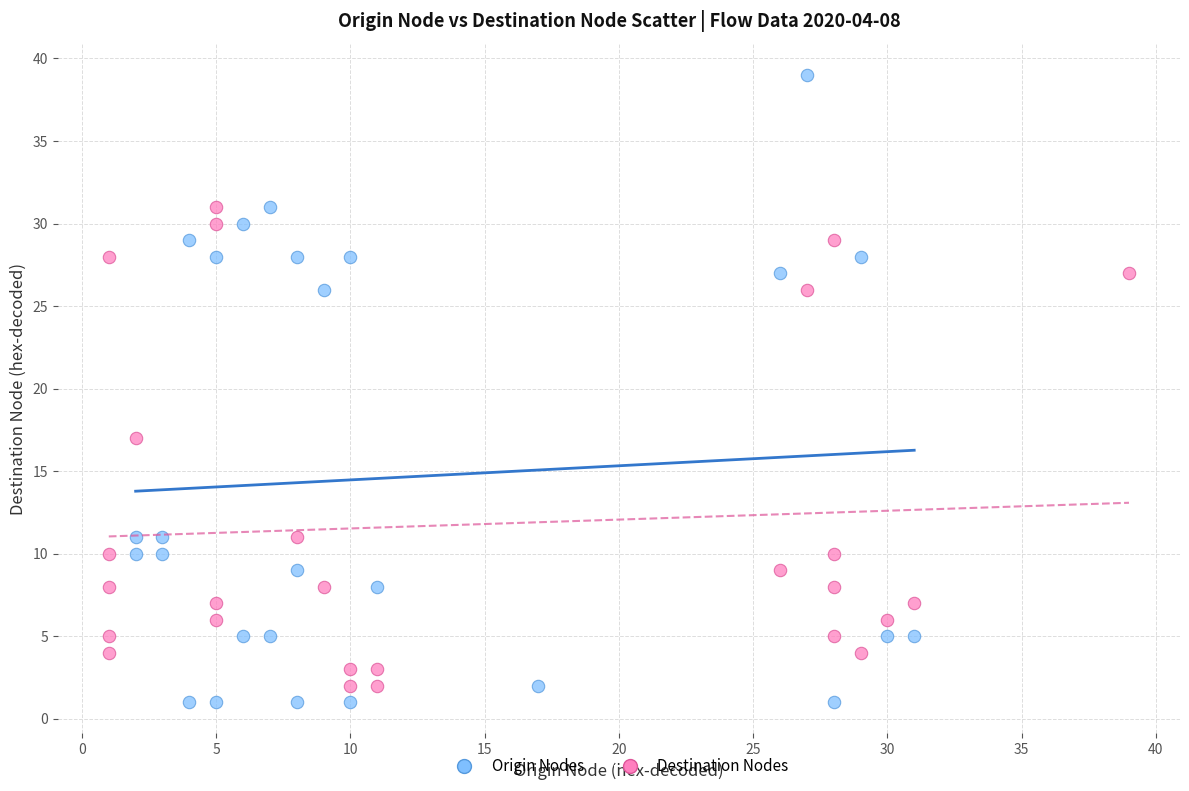

Which series reaches the maximum Y coordinate?

Origin Nodes